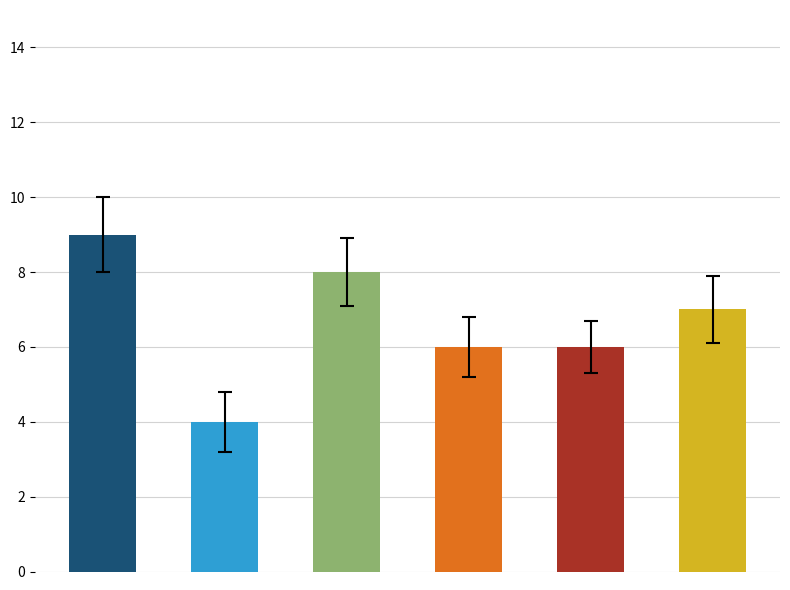

How many groups of bars are there?

6